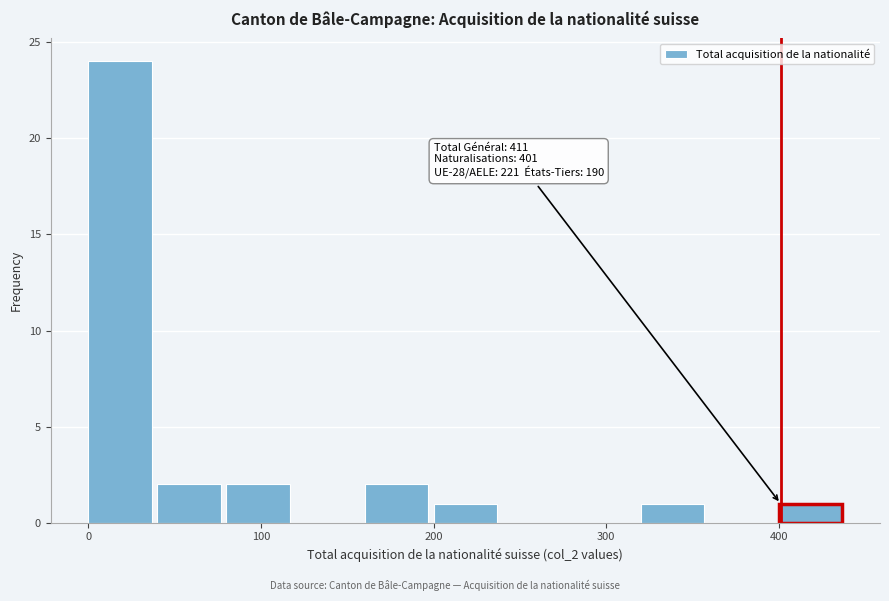

Over which range of the x-axis is the bar tallest?

0 to 40